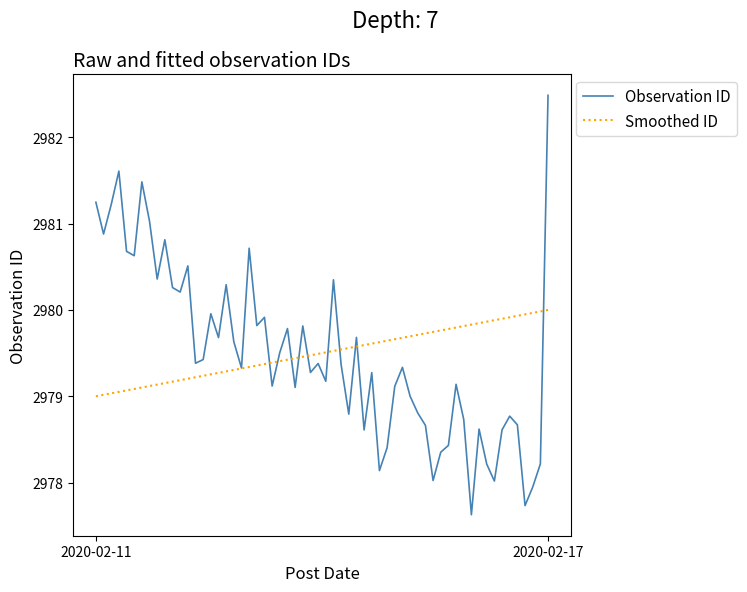

True or false: Observation ID and Smoothed ID cross at least once.

True